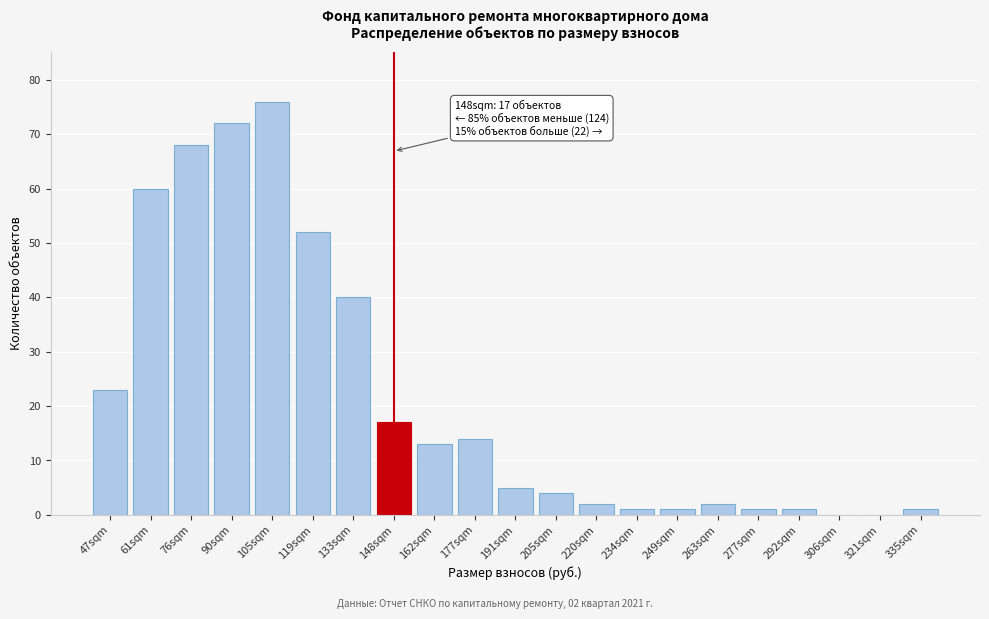

Reading right to left, extract all data points from this chart.

335sqm=1	321sqm=0	306sqm=0	292sqm=1	277sqm=1	263sqm=2	249sqm=1	234sqm=1	220sqm=2	205sqm=4	191sqm=5	177sqm=14	162sqm=13	148sqm=17	133sqm=40	119sqm=52	105sqm=76	90sqm=72	76sqm=68	61sqm=60	47sqm=23